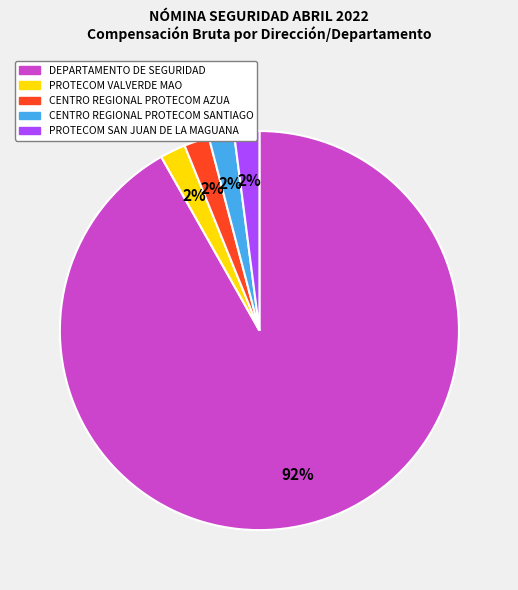

Does PROTECOM VALVERDE MAO account for over 50% of the chart?

No